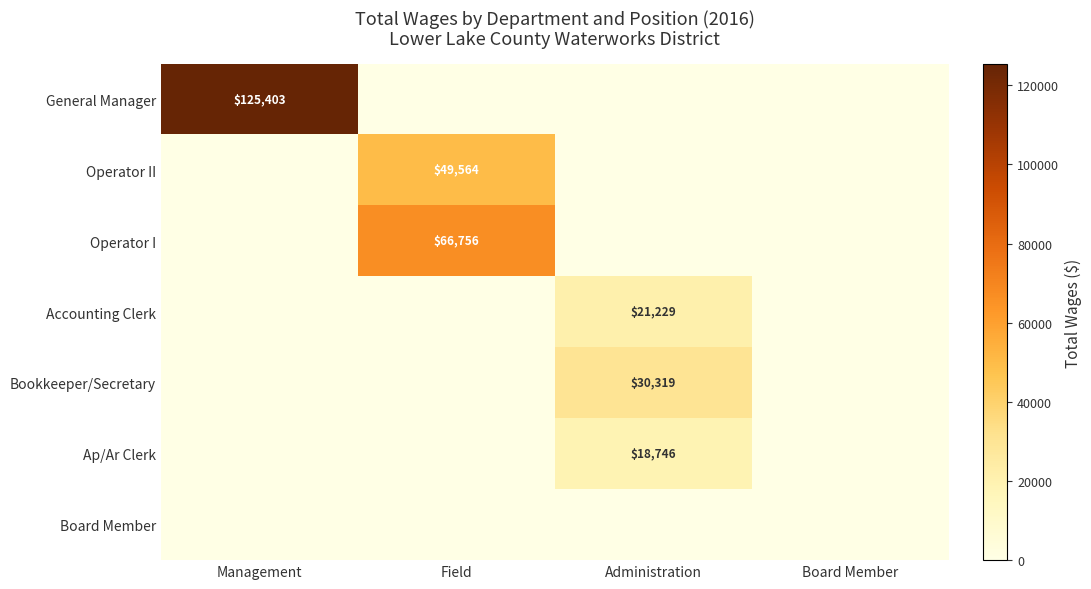

The value of Bookkeeper/Secretary at Administration is 30319. True or false?

True